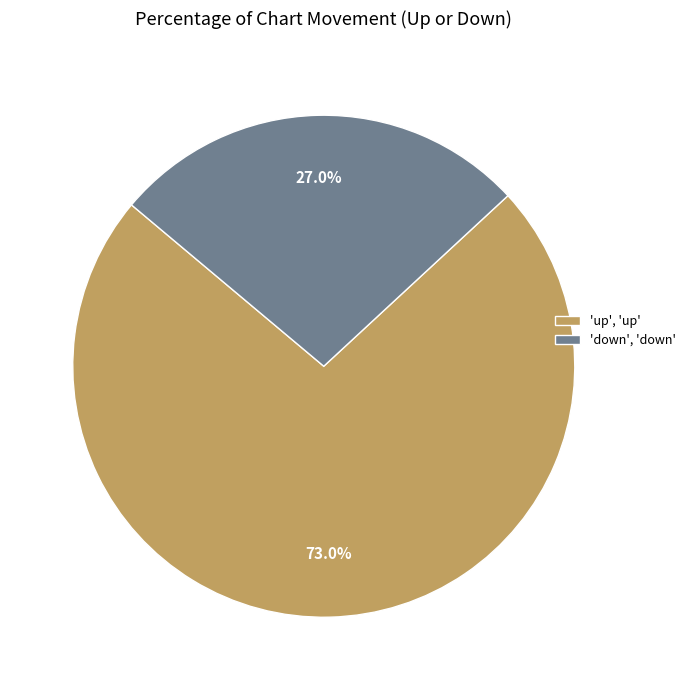

How much of the chart is everything except 'down', 'down'?

73.0%